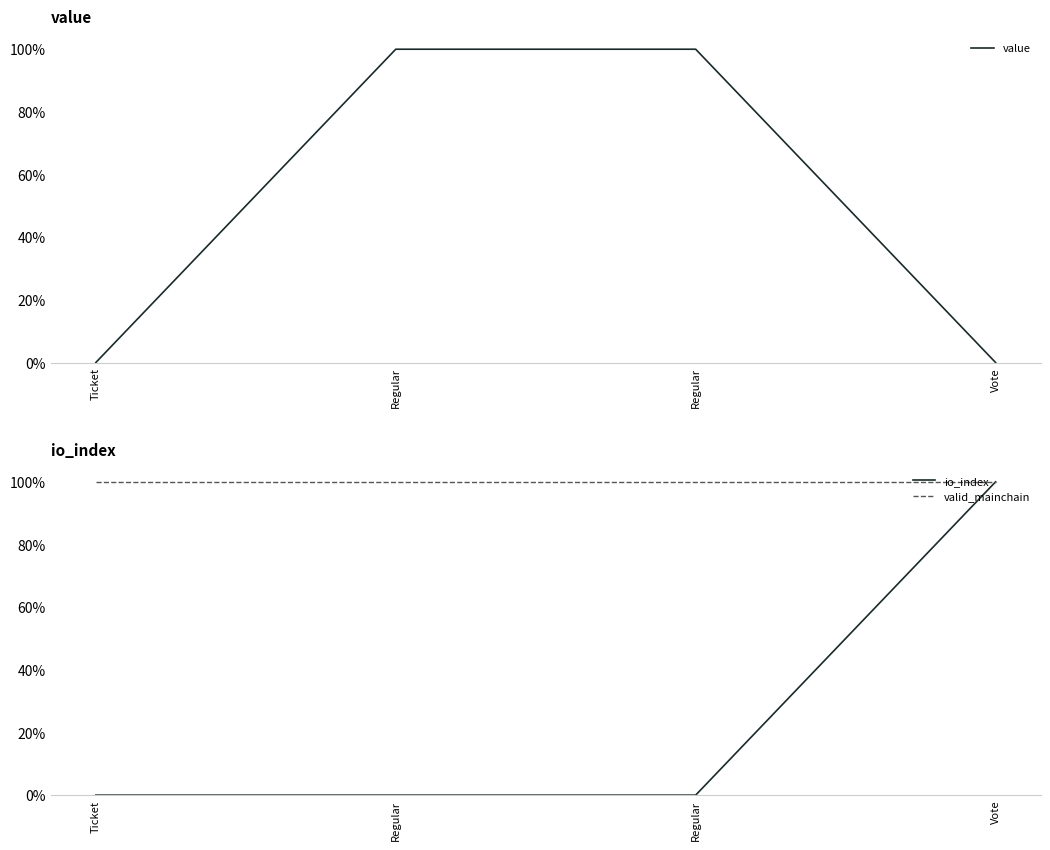

How many lines are shown in the chart?

3